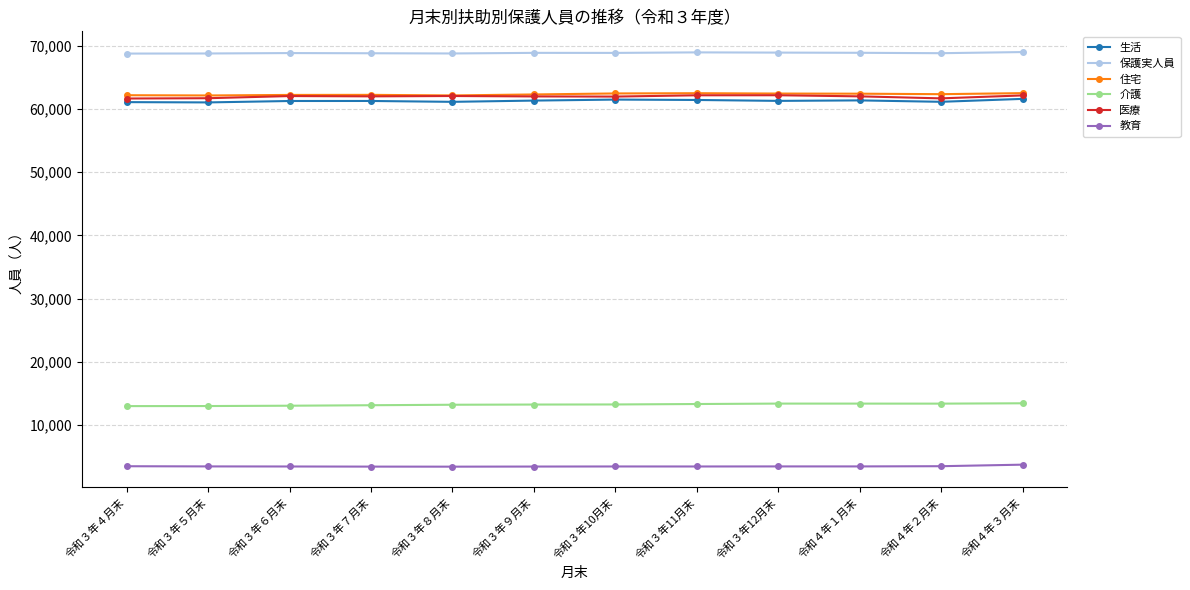

Where does the 保護実人員 series first go above 68832?

令和３年９月末